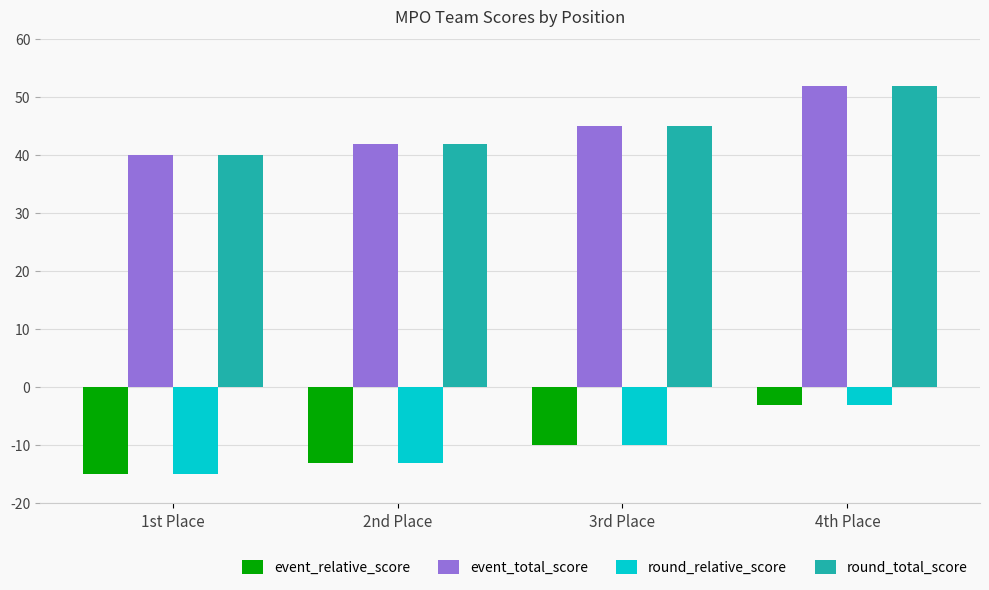

What are all the series names shown in the legend?

event_relative_score, event_total_score, round_relative_score, round_total_score